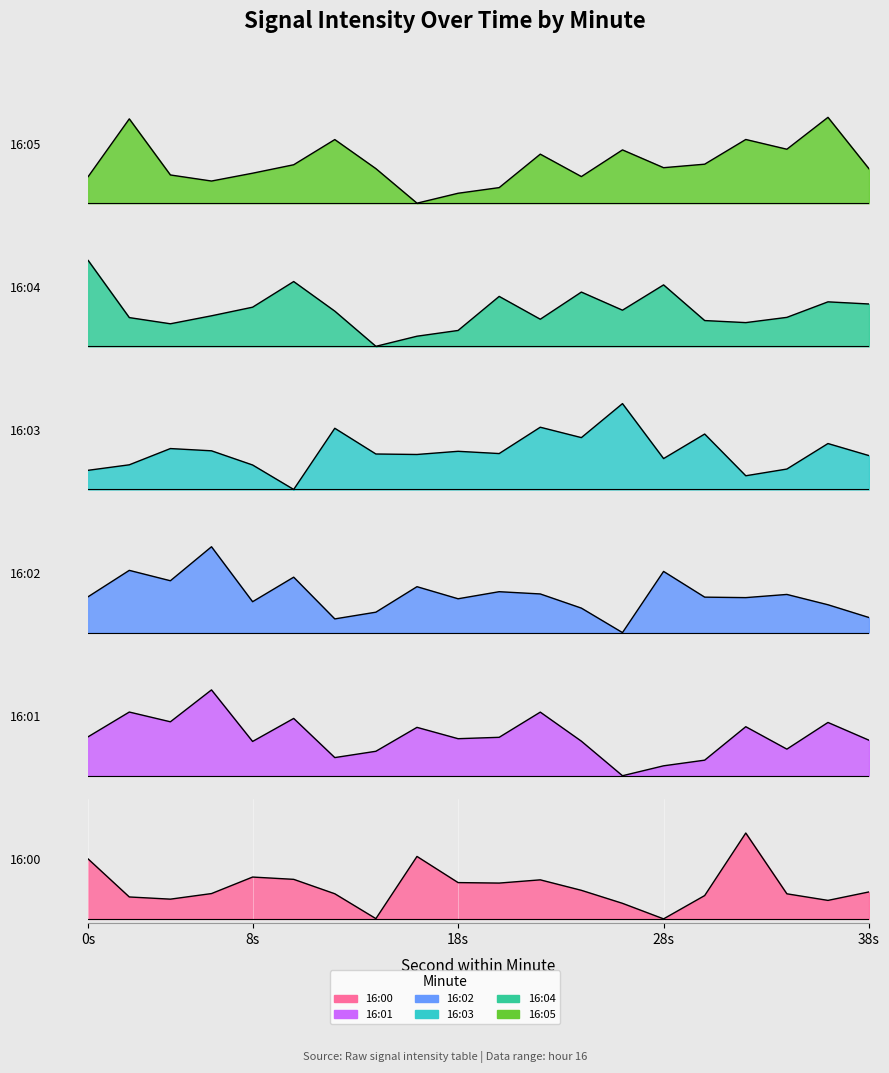

Between which two adjacent categories do 16:05 and 16:01 first intersect?

0 and 2